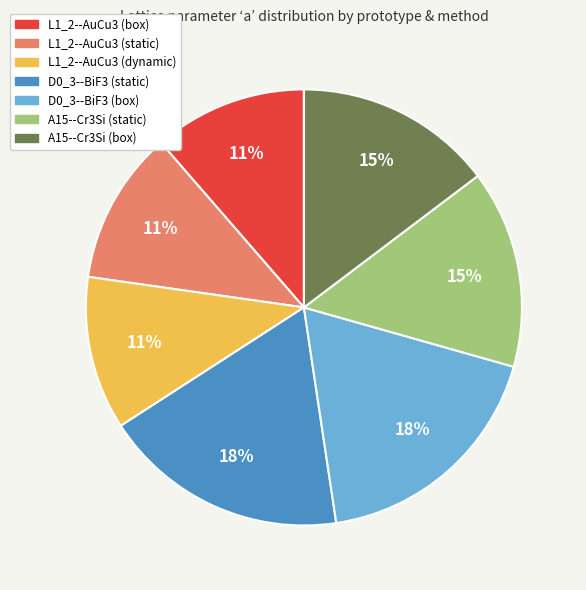

Count the number of slices in the pie.

7